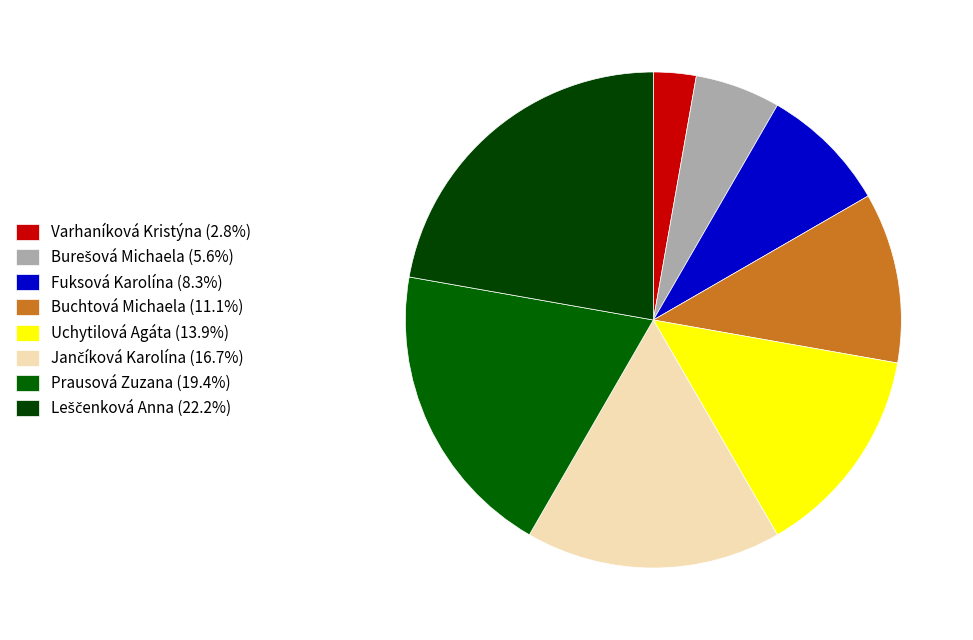

Count the number of slices in the pie.

8